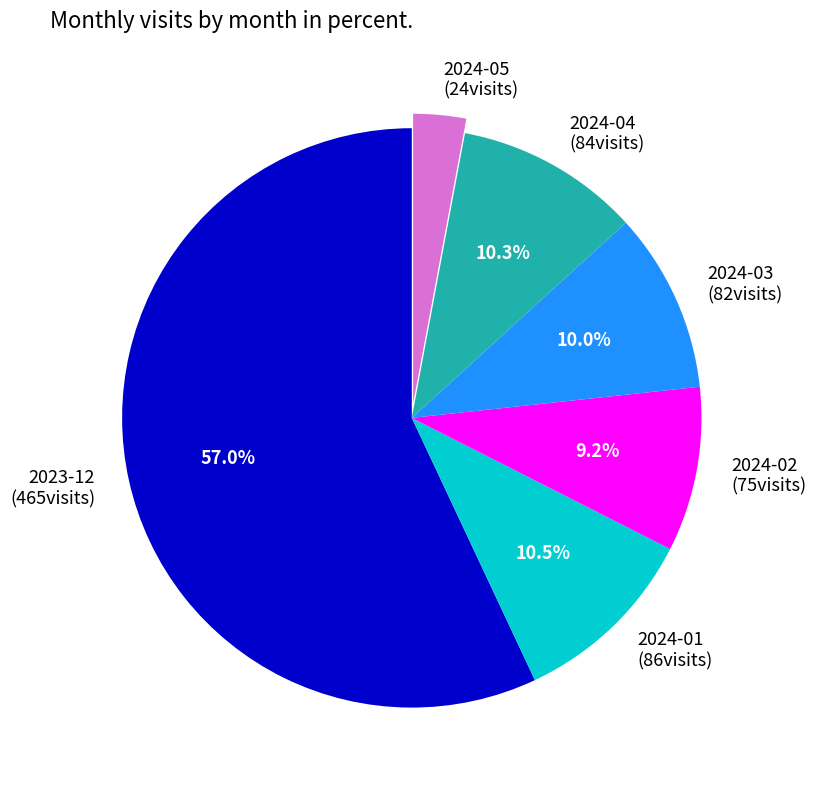

To the nearest percent, what is the difference between the 2024-02 and 2024-04 slice percentages?

1%